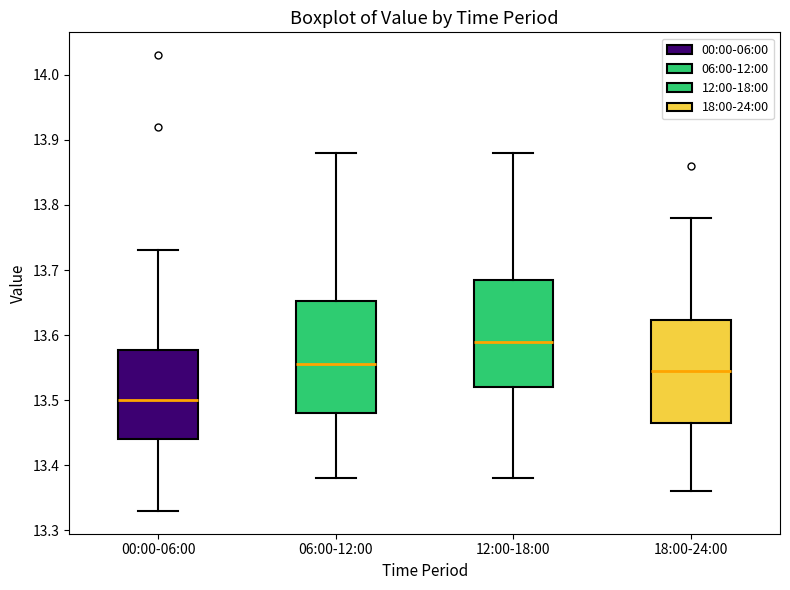

Reading left to right, transcribe this box plot: for each box, give where its median line is, the range the box spans, and where its two whiskers end, as read against the y-axis. The values are not printed on the chart, so give them approximately, as read against the axis.

00:00-06:00: median 13.50, box 13.44 to 13.58, whiskers 13.33 to 13.73
06:00-12:00: median 13.56, box 13.48 to 13.65, whiskers 13.38 to 13.88
12:00-18:00: median 13.59, box 13.52 to 13.69, whiskers 13.38 to 13.88
18:00-24:00: median 13.55, box 13.47 to 13.62, whiskers 13.36 to 13.78